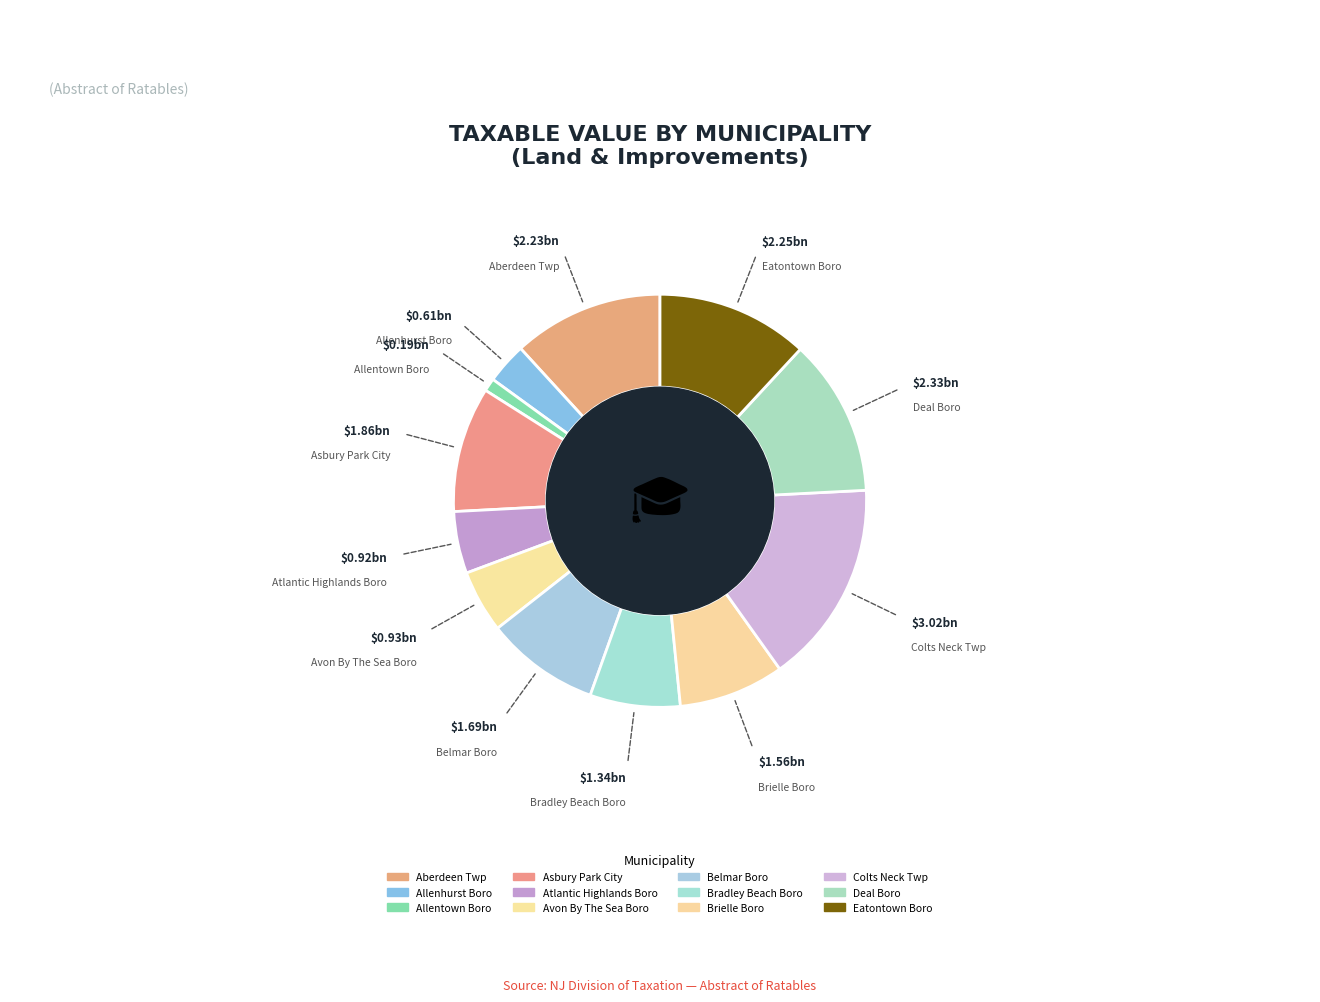

Count the number of slices in the pie.

12